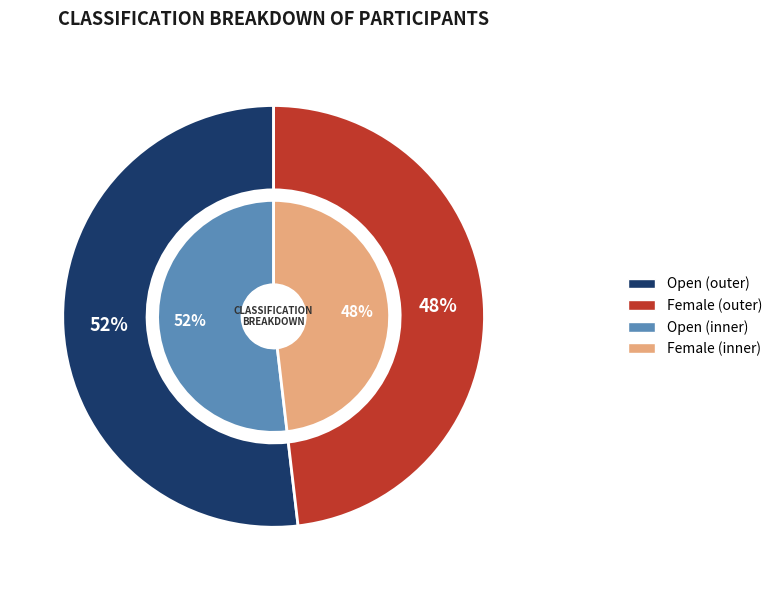

To the nearest percent, what percentage of the pie is Female?

48%